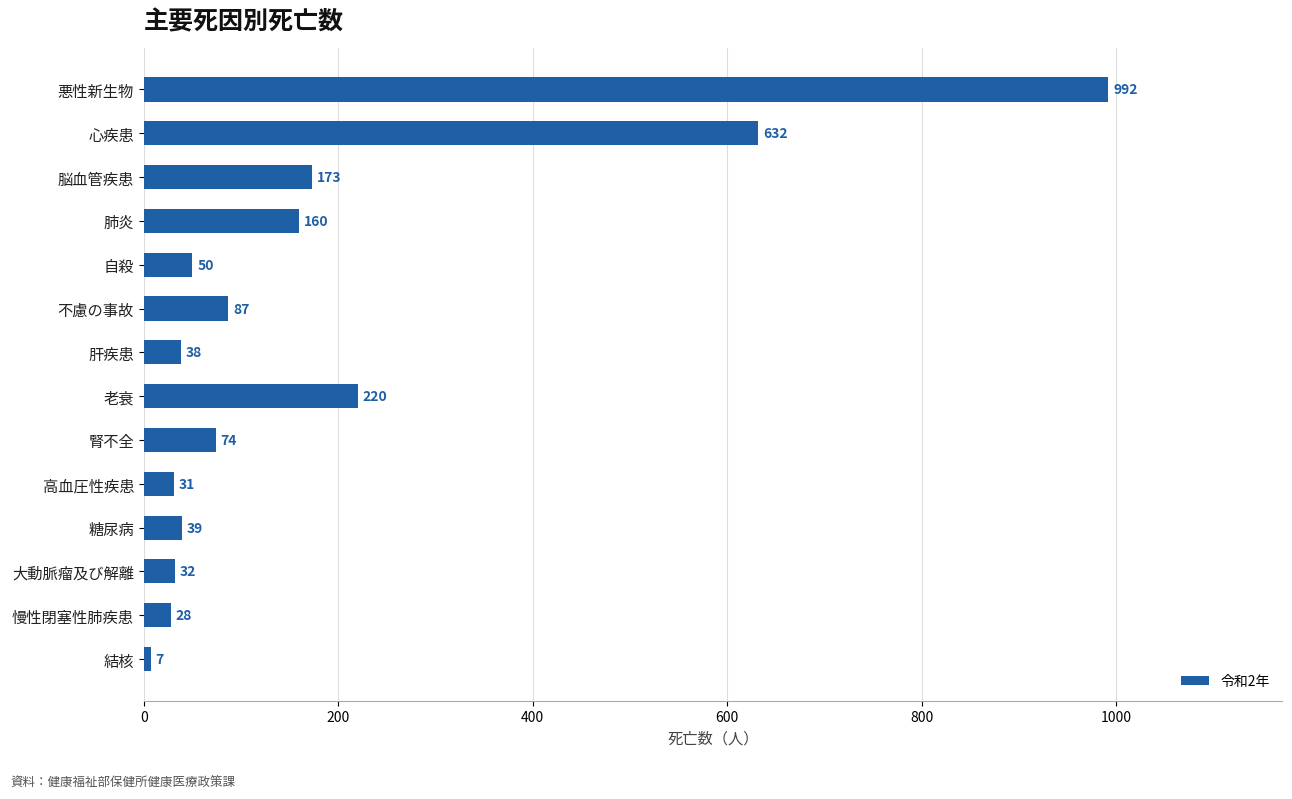

Are the bars grouped side by side (vs. stacked)?

No